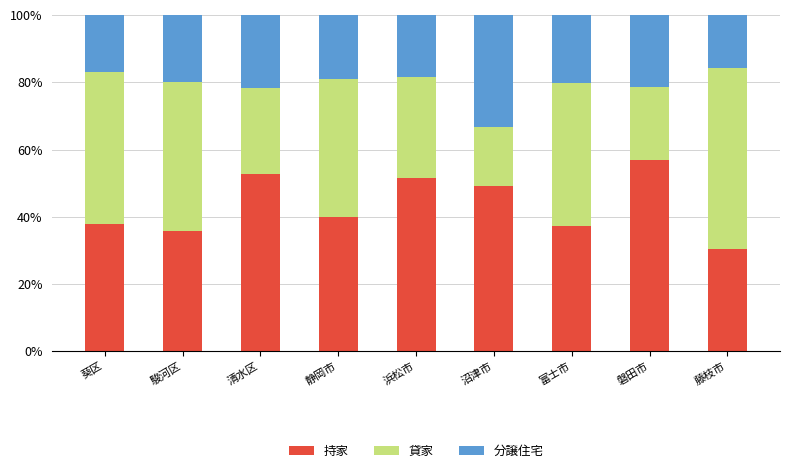

Does the chart contain stacked bars?

Yes